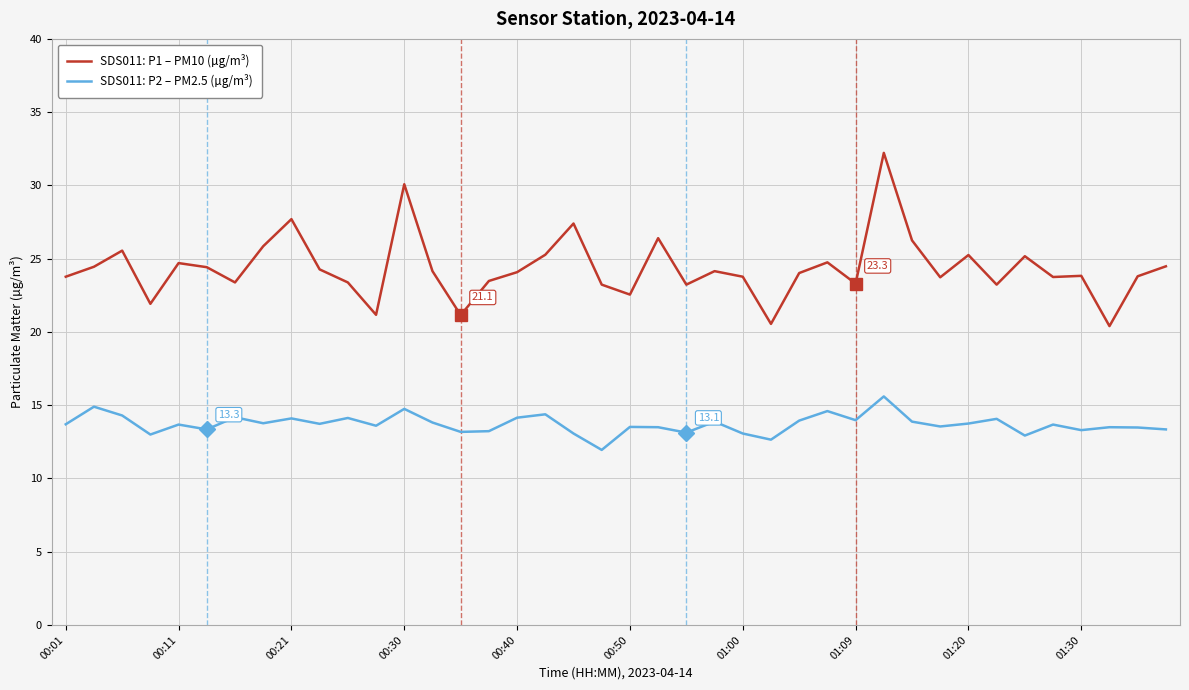

Rank the series by their average value, from highest to lowest.

SDS011: P1 – PM10 (µg/m³), SDS011: P2 – PM2.5 (µg/m³)